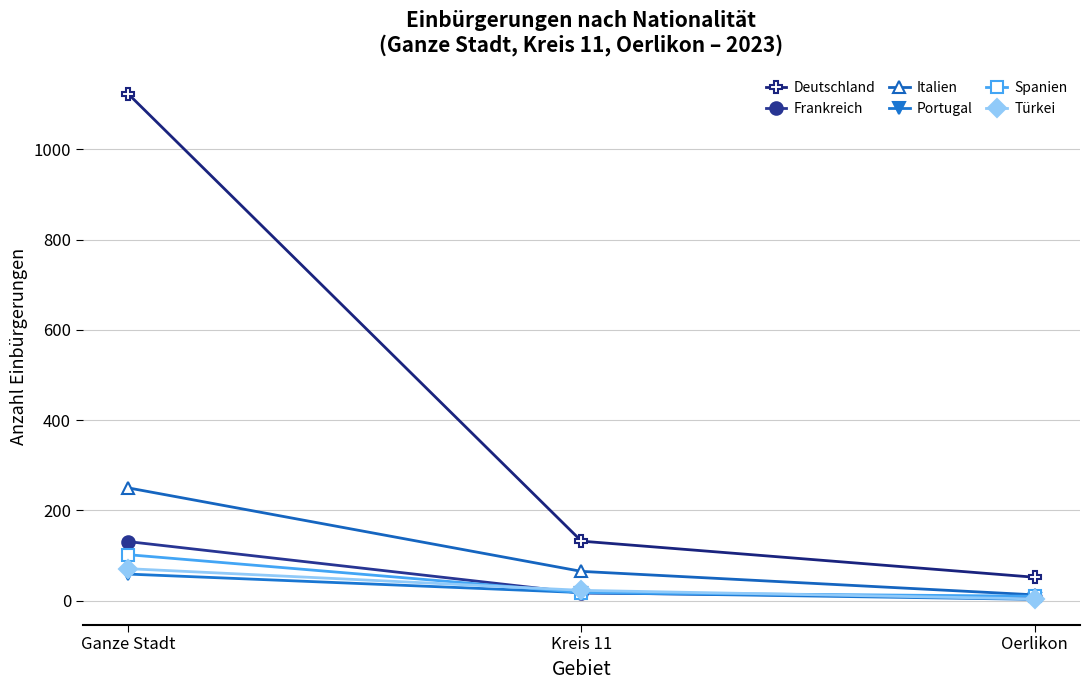

How many values in the Deutschland series are below 132?

1